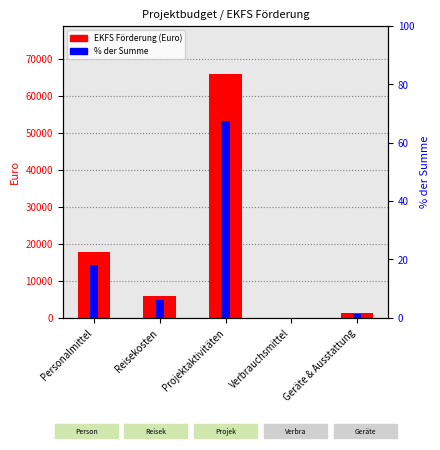

Reading left to right, what are all the values shown in this chart?

EKFS Förderung (Euro): 17700.0	5940.0	65700.0	0.0	1305.0
% der Summe: 18.1	6.1	67.3	0.0	1.3